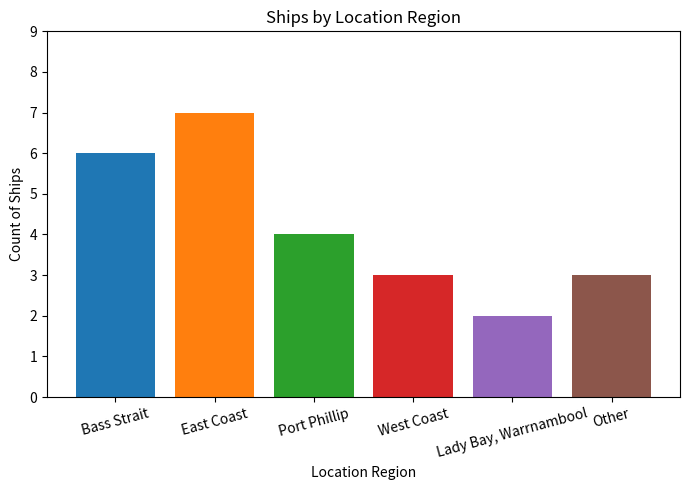

Does the chart contain any negative values?

No